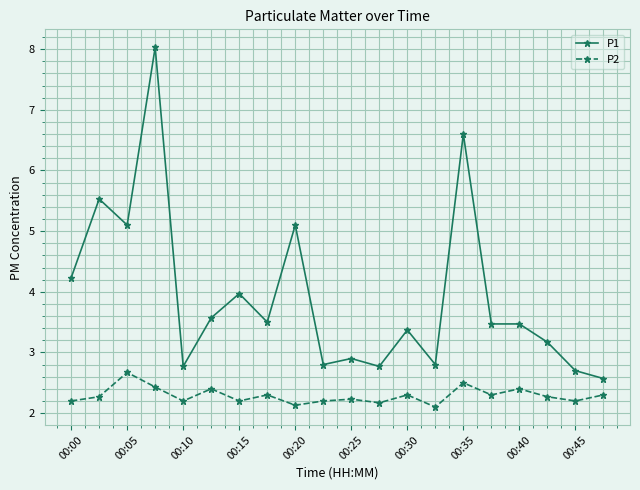

Which series has the largest total across all categories?

P1